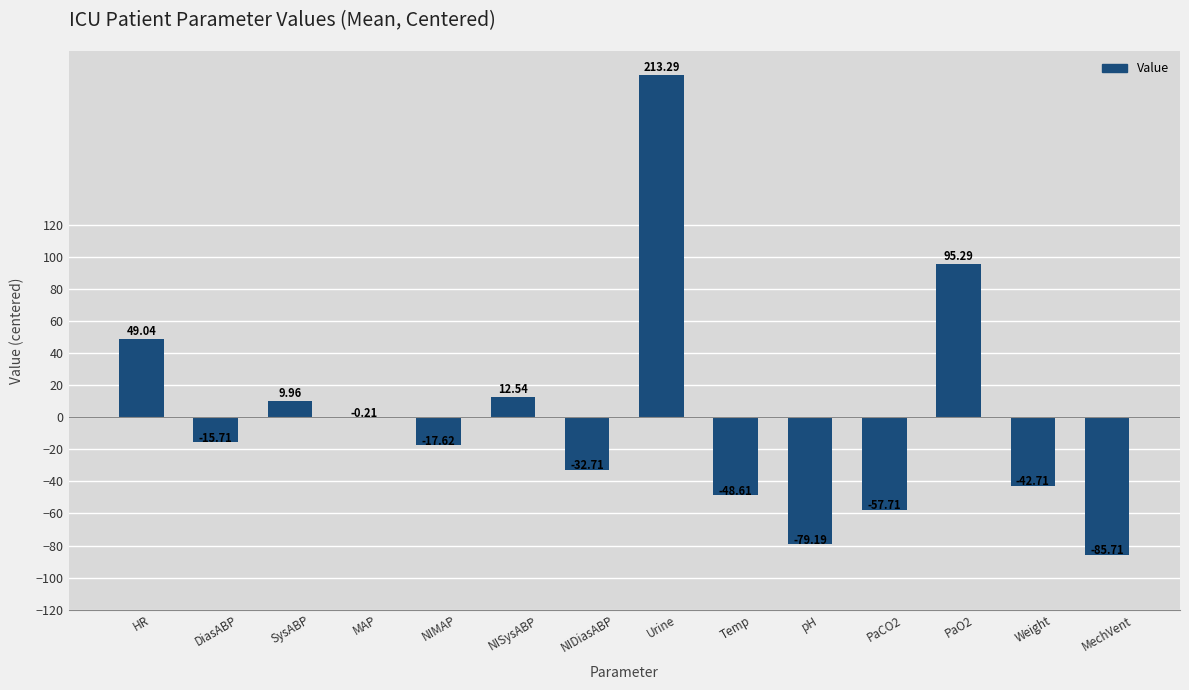

What is the sum of the values at HR and MAP?

48.8